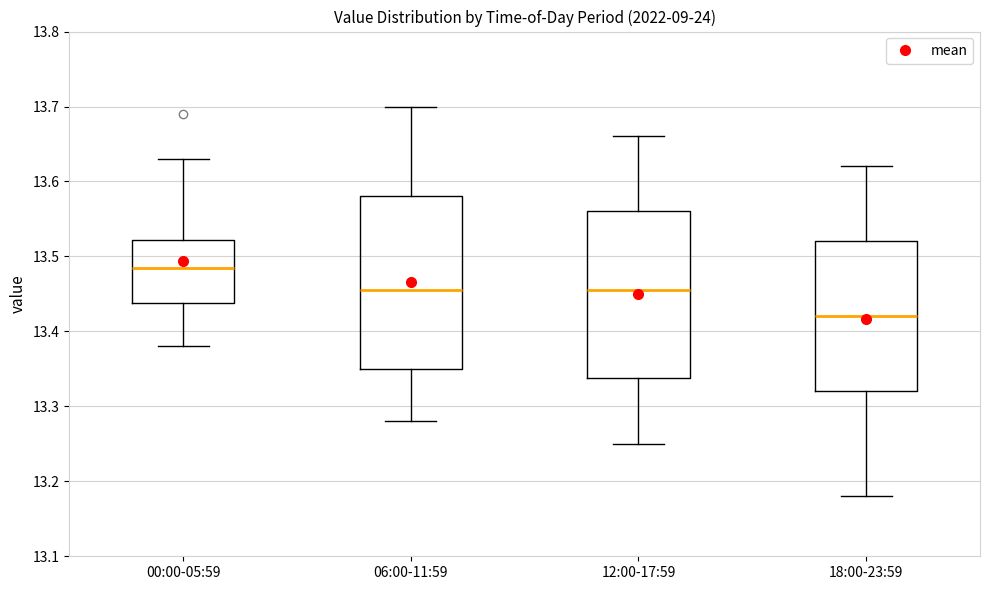

Reading left to right, read every box against the y-axis: the position of its median line, the range the box covers, and the ends of its whiskers. The values are not printed on the chart, so give them approximately, as read against the axis.

00:00-05:59: median 13.49, box 13.44 to 13.52, whiskers 13.38 to 13.63
06:00-11:59: median 13.46, box 13.35 to 13.58, whiskers 13.28 to 13.70
12:00-17:59: median 13.46, box 13.34 to 13.56, whiskers 13.25 to 13.66
18:00-23:59: median 13.42, box 13.32 to 13.52, whiskers 13.18 to 13.62